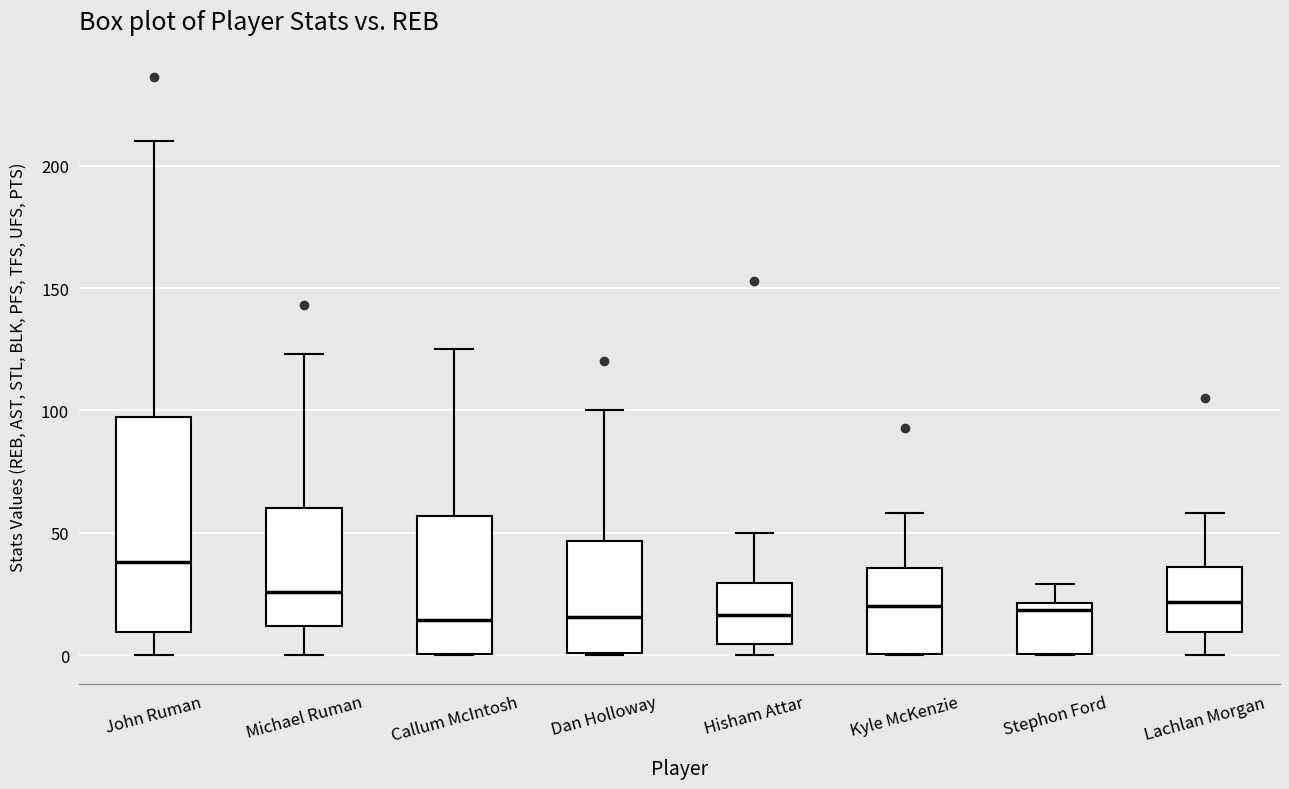

Reading left to right, transcribe this box plot: for each box, give where its median line is, the range the box spans, and where its two whiskers end, as read against the y-axis. The values are not printed on the chart, so give them approximately, as read against the axis.

John Ruman: median 40, box 10 to 100, whiskers 0 to 210
Michael Ruman: median 25, box 10 to 60, whiskers 0 to 125
Callum McIntosh: median 15, box 0 to 55, whiskers 0 to 125
Dan Holloway: median 15, box 0 to 45, whiskers 0 to 100
Hisham Attar: median 15, box 5 to 30, whiskers 0 to 50
Kyle McKenzie: median 20, box 0 to 35, whiskers 0 to 60
Stephon Ford: median 20 (just below the box's upper edge), box 0 to 20, whiskers 0 to 30
Lachlan Morgan: median 20, box 10 to 35, whiskers 0 to 60